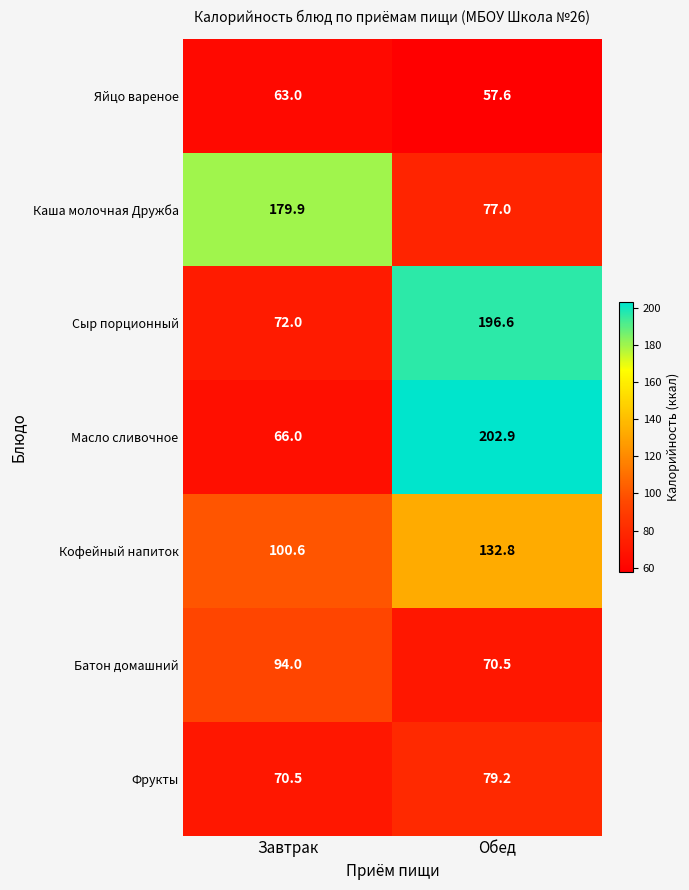

At which category does the chart reach its minimum across all series?

Обед